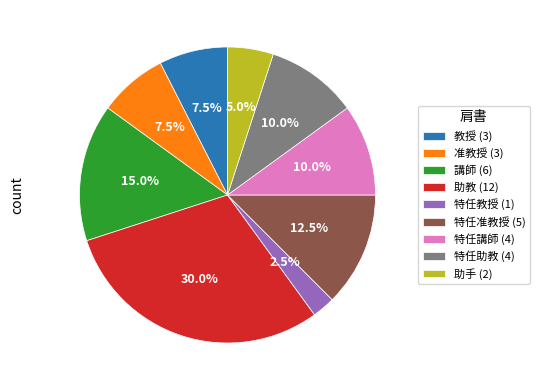

Is there any slice that represents more than half of the pie?

No